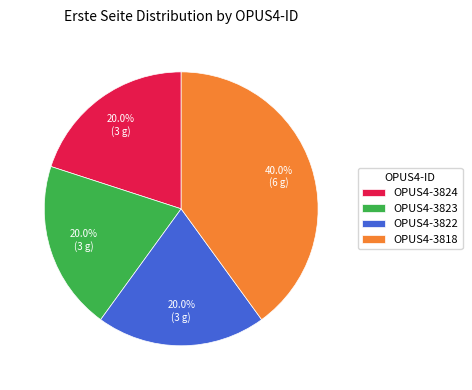

What is the largest slice in the pie chart?

OPUS4-3818